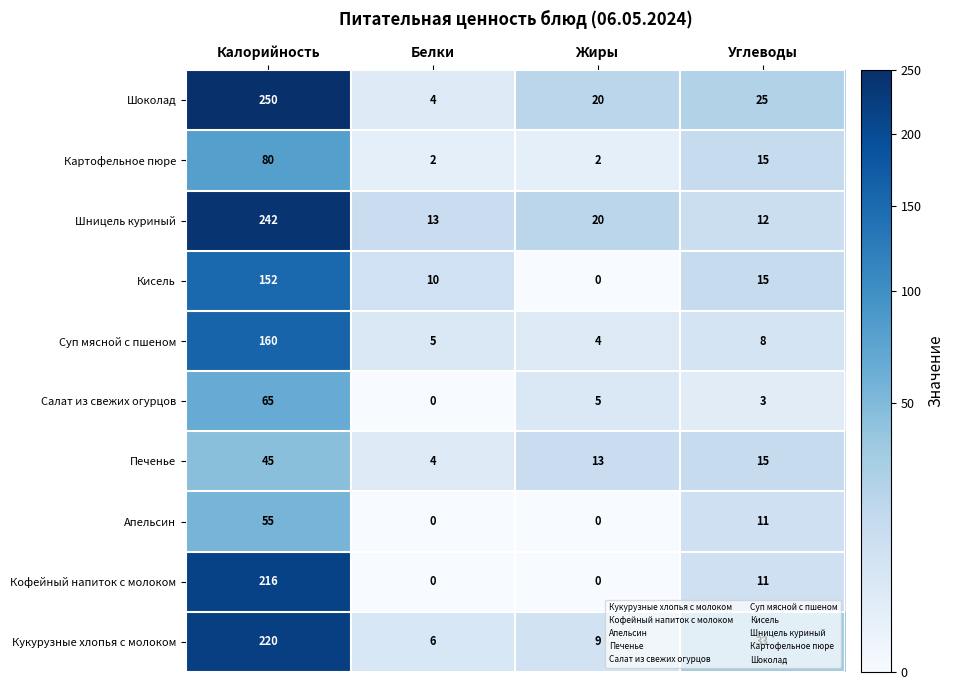

At which label does Шоколад first exceed 25?

Калорийность